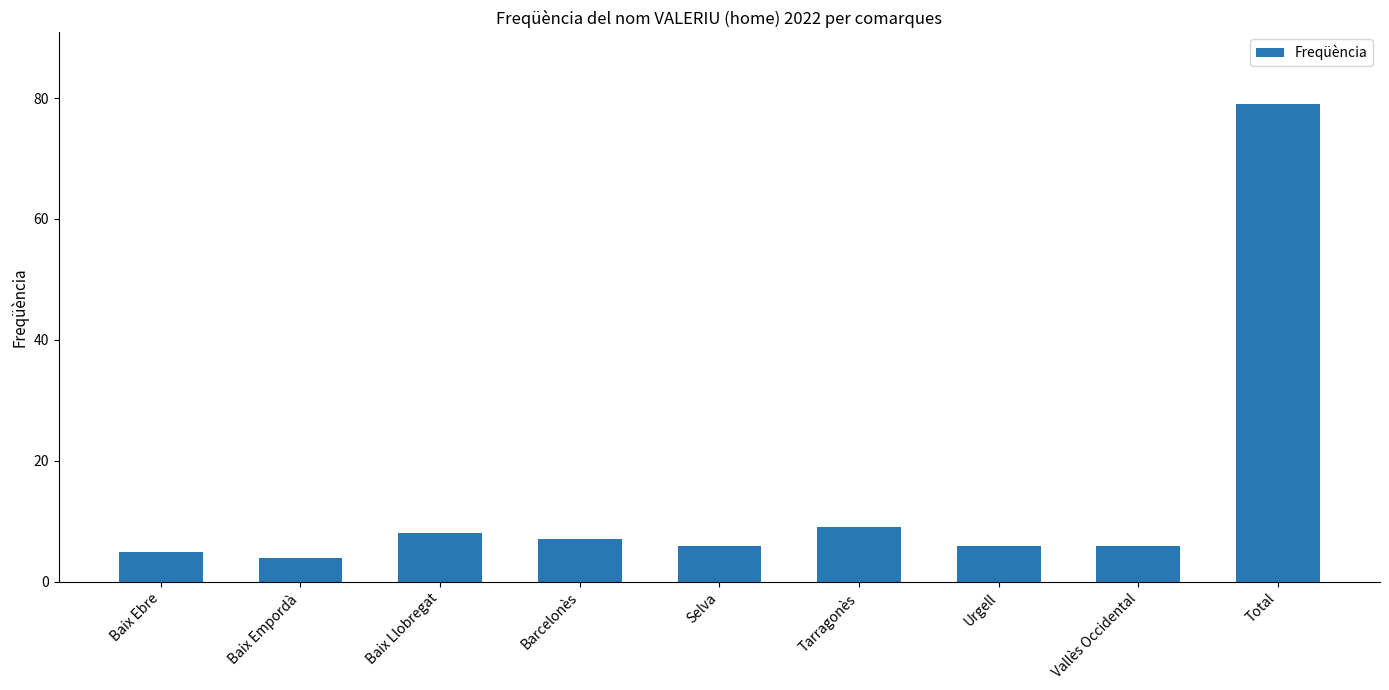

Is it true that the value at Baix Ebre is 5?

True